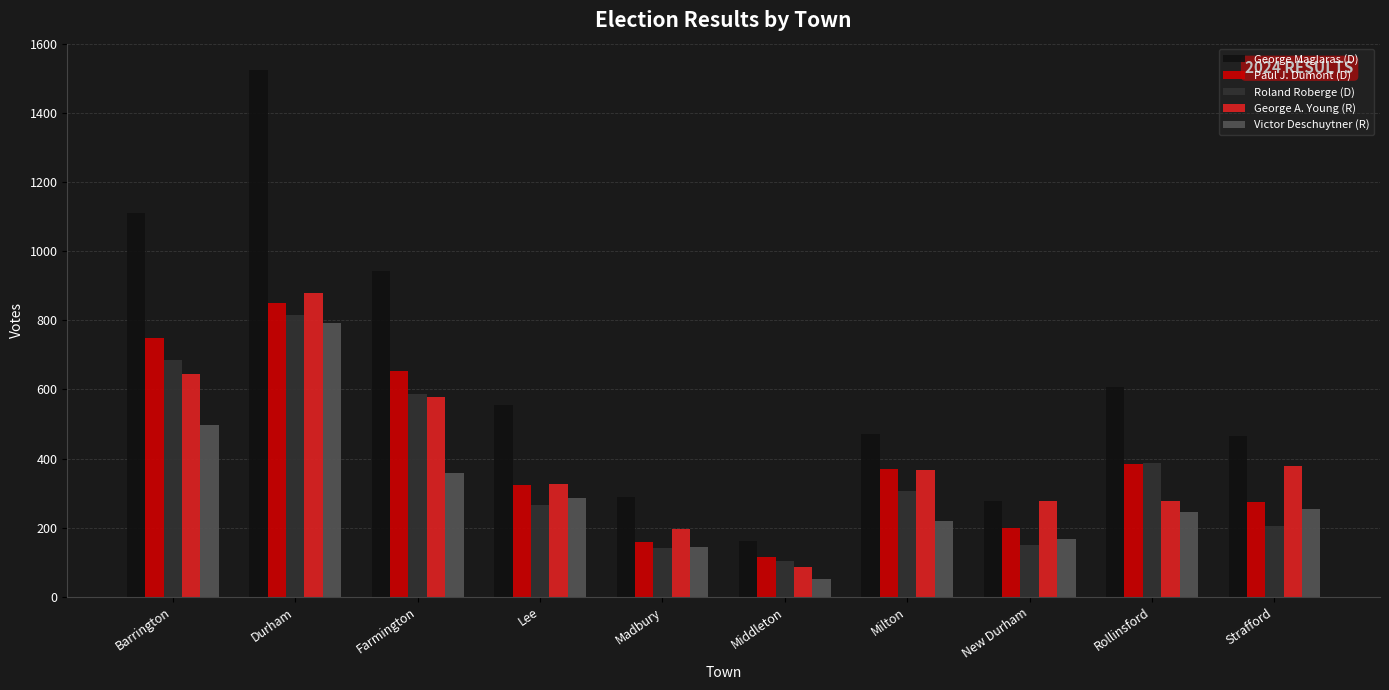

Reading right to left, extract all data points from this chart.

George Maglaras (D): 464	607	278	471	161	288	555	943	1525	1111
Paul J. Dumont (D): 273	384	200	371	116	157	322	653	849	748
Roland Roberge (D): 204	387	149	305	103	141	266	586	816	685
George A. Young (R): 379	277	277	367	86	197	326	577	878	645
Victor Deschuytner (R): 253	244	168	218	52	143	285	357	793	497